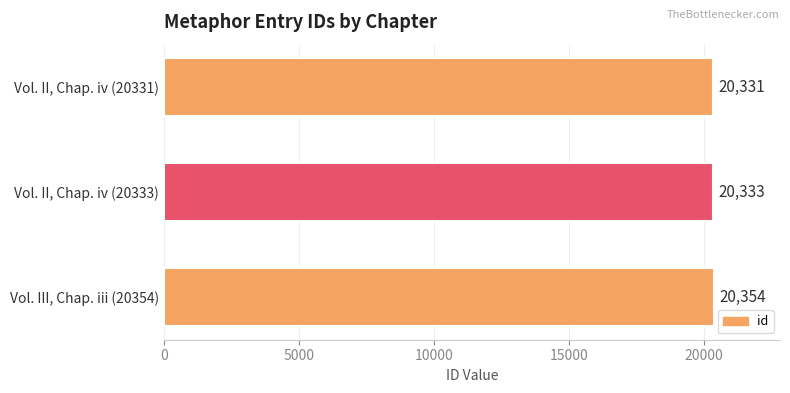

The value at Vol. II, Chap. iv (20331) is 20331. True or false?

True